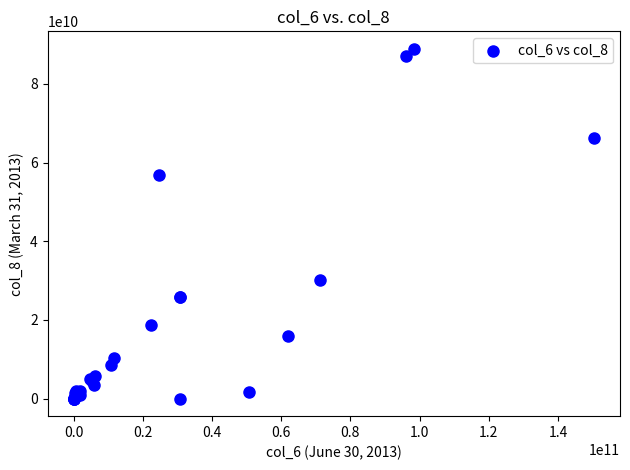

What Y value in the scatter plot is closest to 44466539803?

56900000000